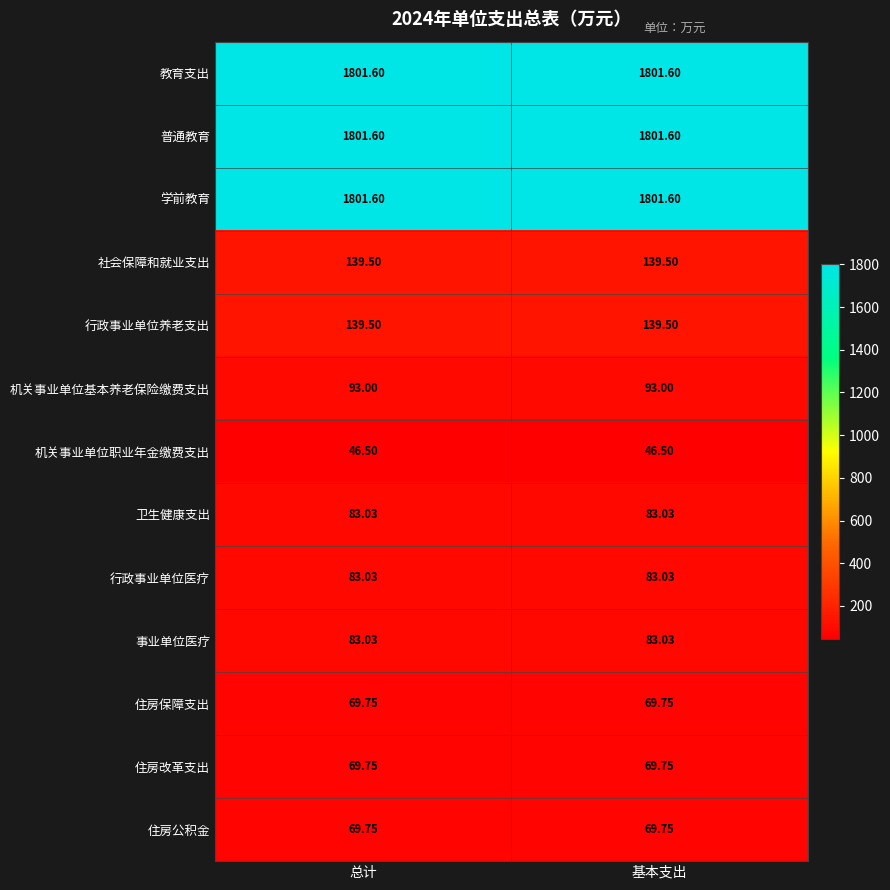

Which series has the largest range (max minus min)?

教育支出